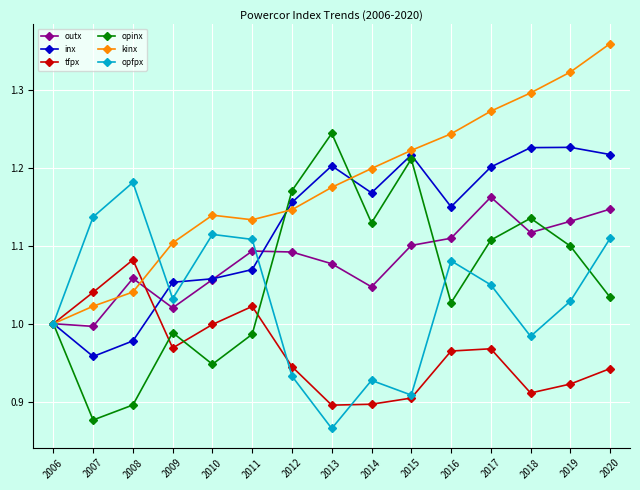

True or false: outx and tfpx cross at least once.

True